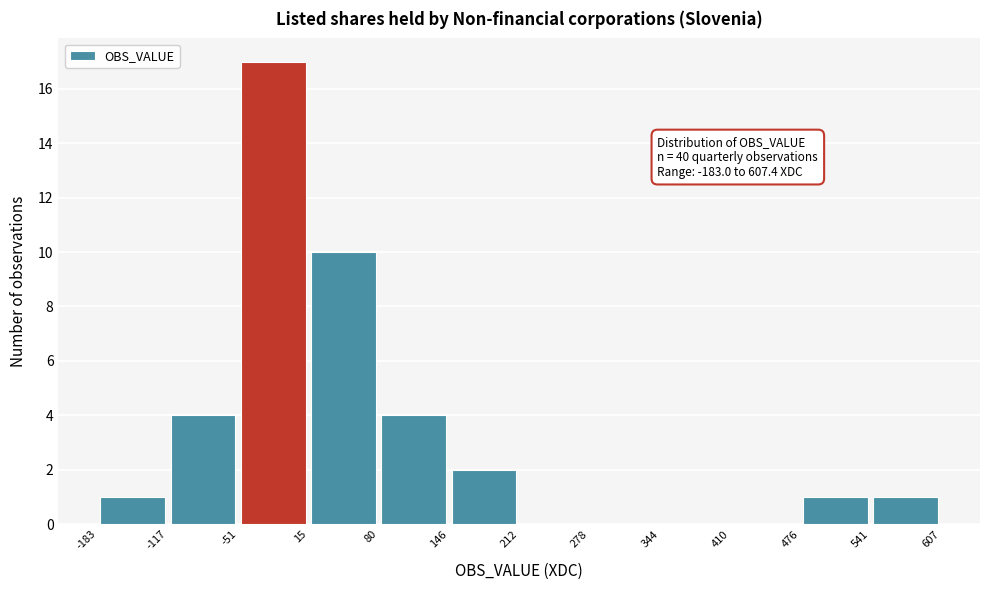

Which range on the x-axis has the tallest bar?

-51 to 15